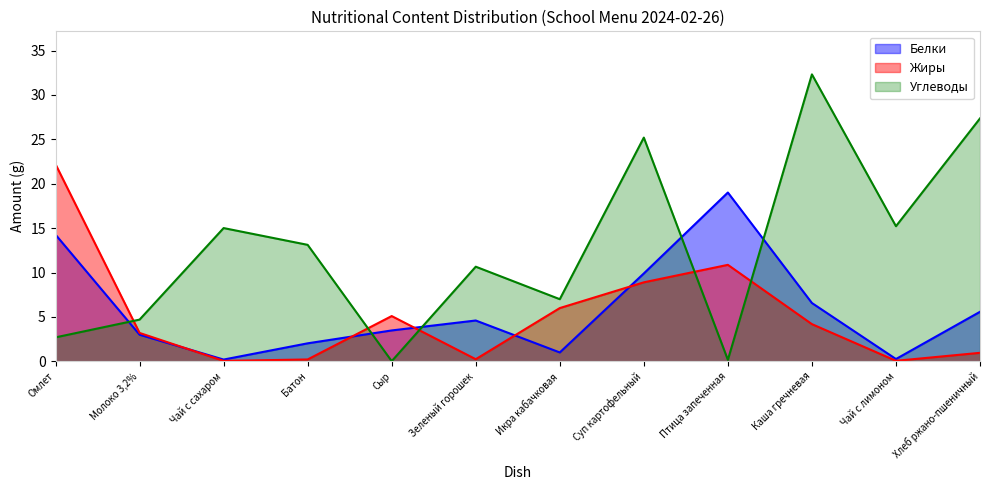

Which series has the largest total across all categories?

Углеводы